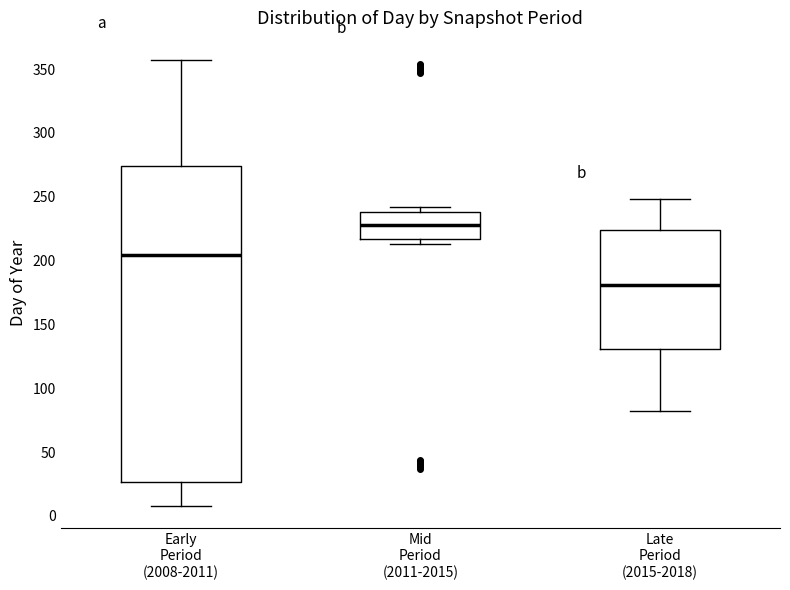

Reading left to right, transcribe this box plot: for each box, give where its median line is, the range the box spans, and where its two whiskers end, as read against the y-axis. The values are not printed on the chart, so give them approximately, as read against the axis.

Early Period (2008-2011): median 205, box 25 to 275, whiskers 10 to 355
Mid Period (2011-2015): median 230, box 215 to 240, whiskers 215 (just below the box's lower edge) to 240 (just above the box's upper edge)
Late Period (2015-2018): median 180, box 130 to 225, whiskers 80 to 250